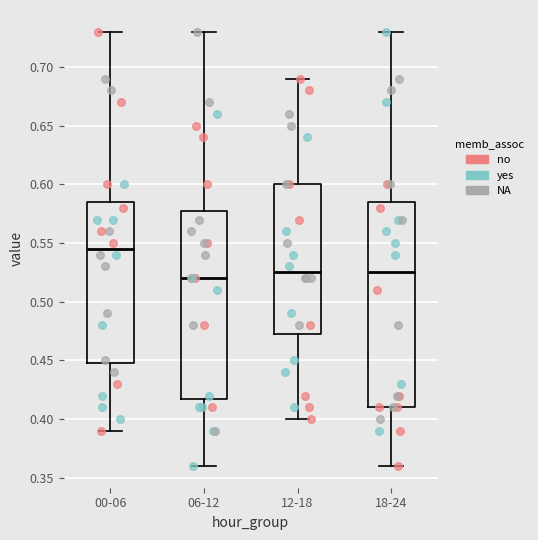

Which box's median line is the lowest?

06-12